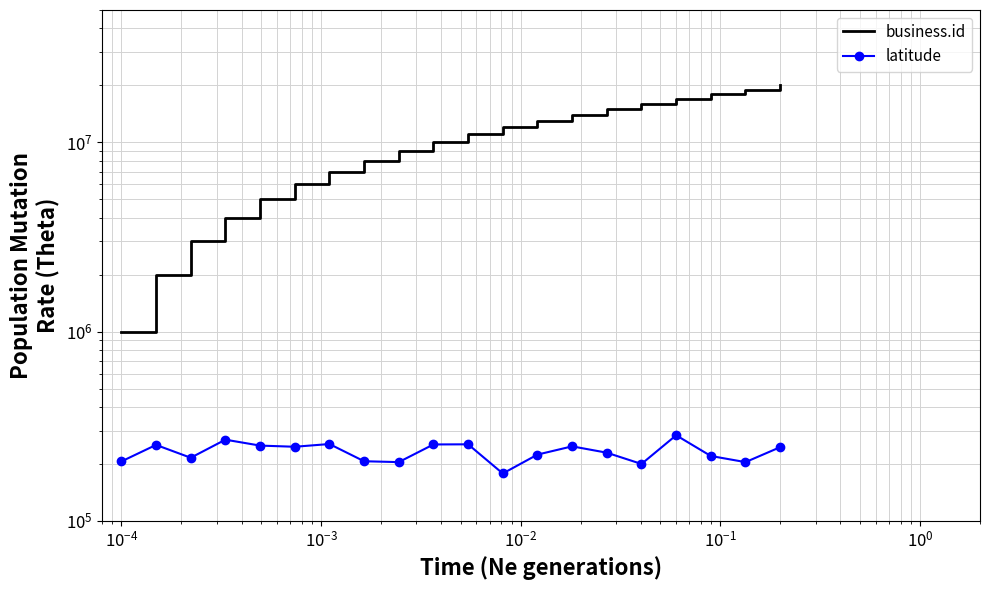

Rank the series by their maximum value, from lowest to highest.

latitude, business.id